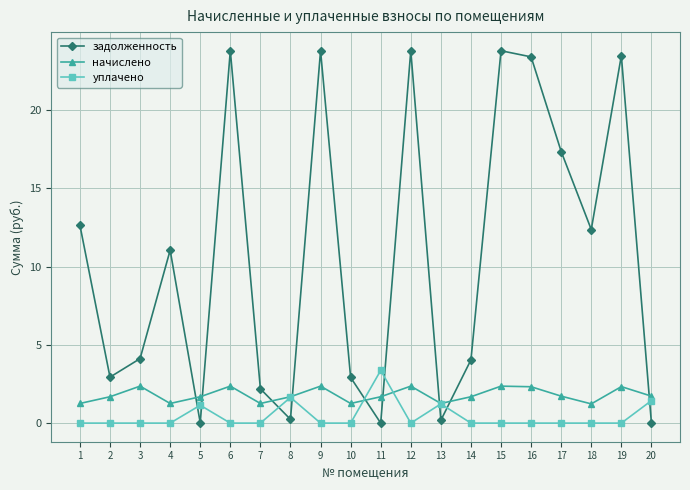

What is the difference between the second highest and minimum values in the задолженность series?

23.8